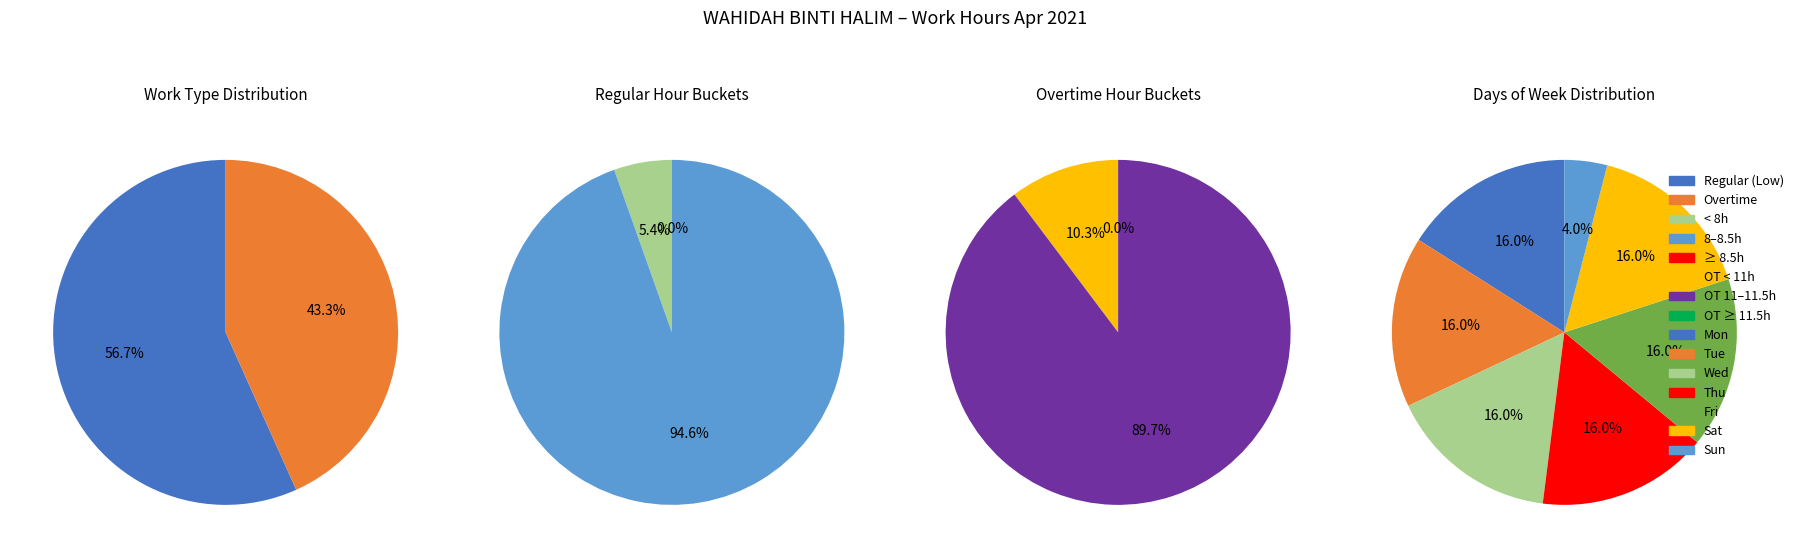

Which category has the smallest portion of the pie?

18-Sun